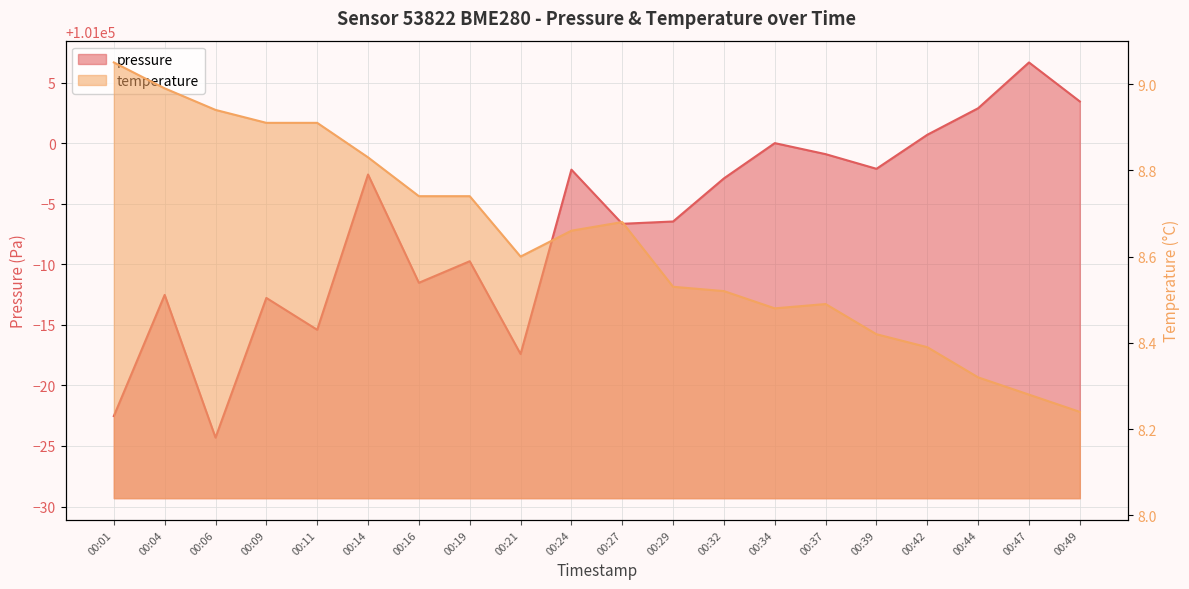

Rank the series at 00:29 from lowest to highest value.

temperature, pressure